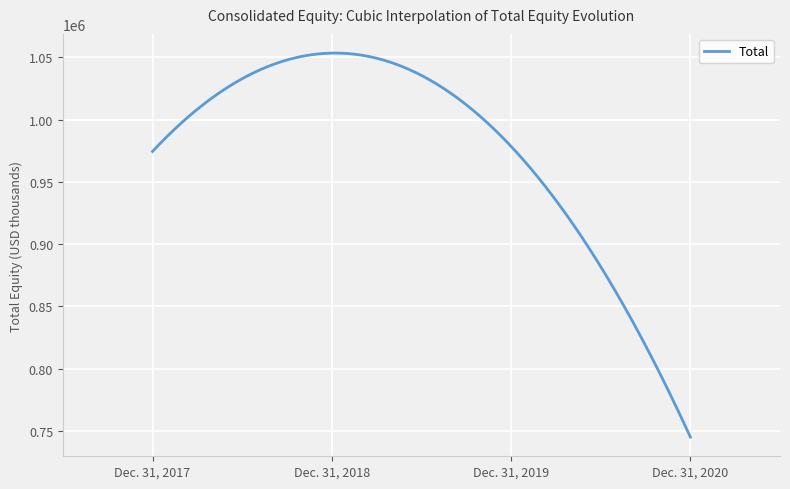

Count the number of categories in the chart.

300